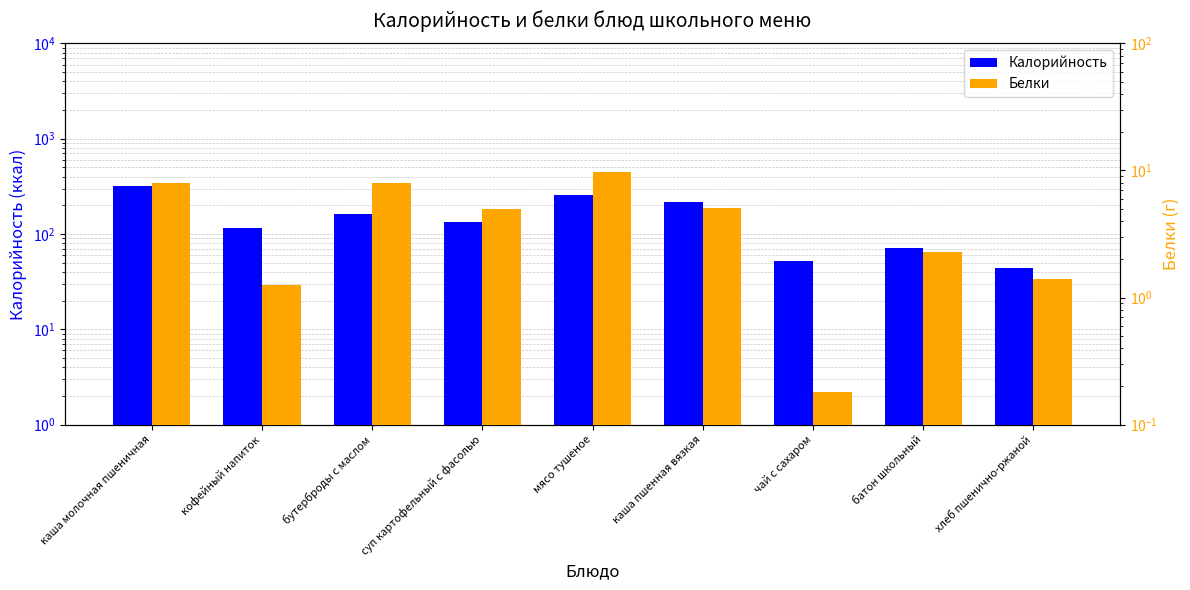

Rank the series at кофейный напиток from lowest to highest value.

Белки, Калорийность